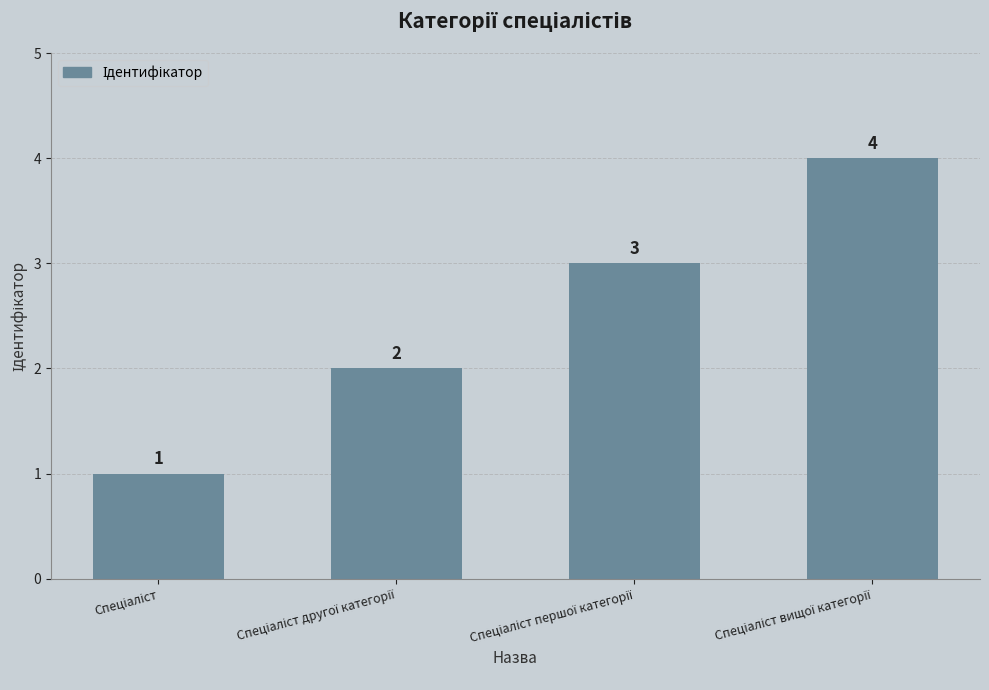

How many values are between 2 and 4?

3